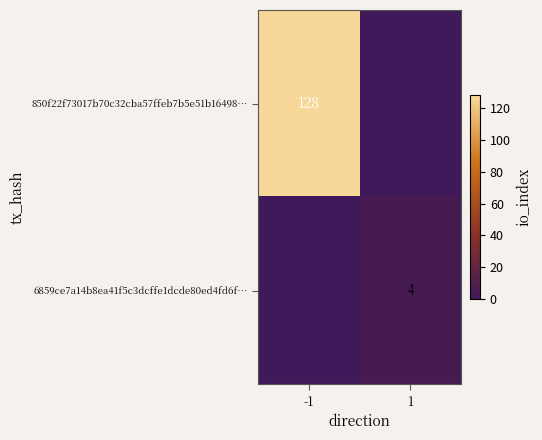

The 6859ce7a14b8ea41f5c3dcffe1dcde80ed4fd6f… series shows 4 at 1. True or false?

True